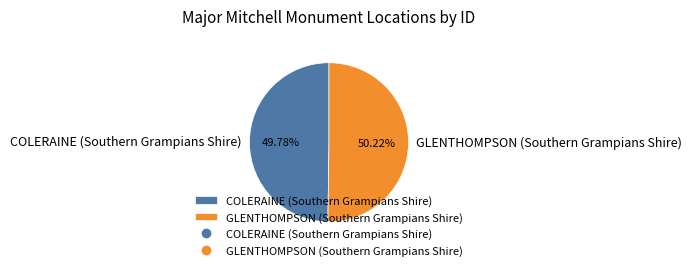

To the nearest percent, what percentage of the pie is COLERAINE (Southern Grampians Shire)?

50%